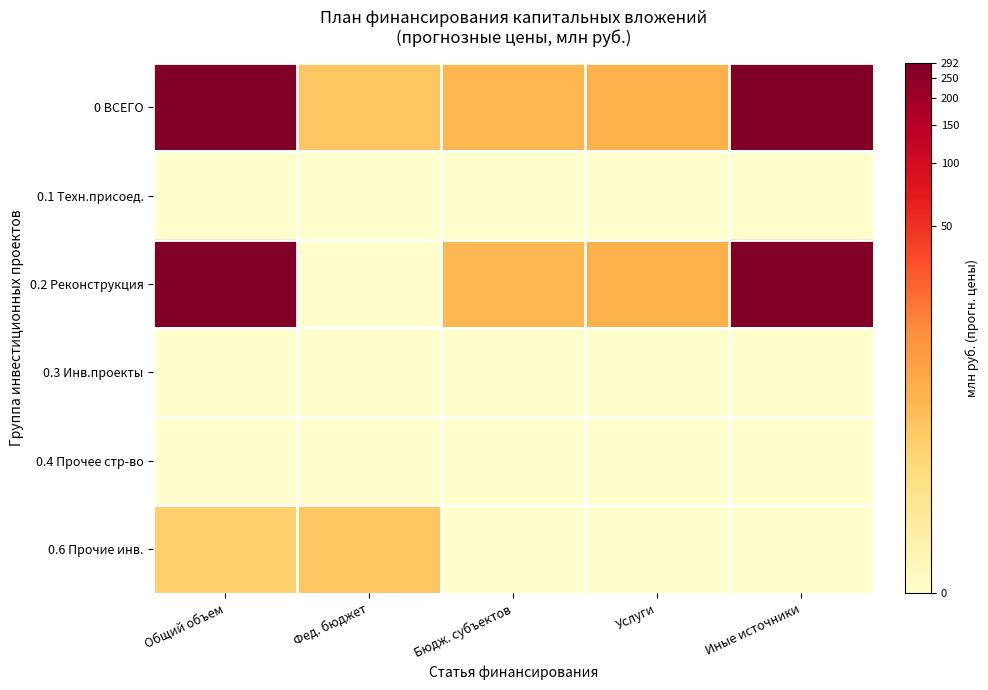

Reading left to right, what are all the values shown in this chart?

0 ВСЕГО: Общий объем=5.7	Фед. бюджет=1.8	Бюдж. субъектов=2.1	Услуги=2.2	Иные источники=5.7
0.1 Техн.присоед.: Общий объем=0.0	Фед. бюджет=0.0	Бюдж. субъектов=0.0	Услуги=0.0	Иные источники=0.0
0.2 Реконструкция: Общий объем=5.7	Фед. бюджет=0.0	Бюдж. субъектов=2.1	Услуги=2.2	Иные источники=5.7
0.3 Инв.проекты: Общий объем=0.0	Фед. бюджет=0.0	Бюдж. субъектов=0.0	Услуги=0.0	Иные источники=0.0
0.4 Прочее стр-во: Общий объем=0.0	Фед. бюджет=0.0	Бюдж. субъектов=0.0	Услуги=0.0	Иные источники=0.0
0.6 Прочие инв.: Общий объем=1.6	Фед. бюджет=1.8	Бюдж. субъектов=0.0	Услуги=0.0	Иные источники=0.0